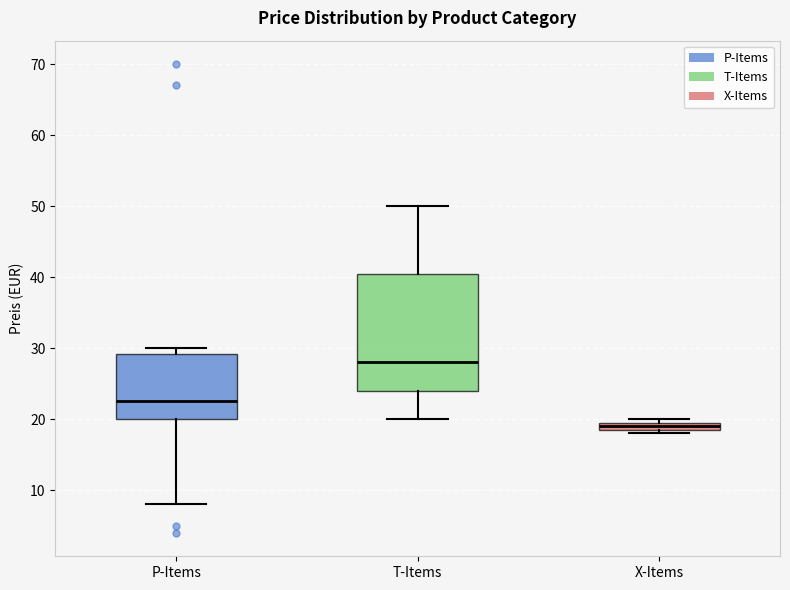

Where does the lower whisker of the box for P-Items end on the y-axis? The values are not printed on the chart, so give them approximately, as read against the axis.

8